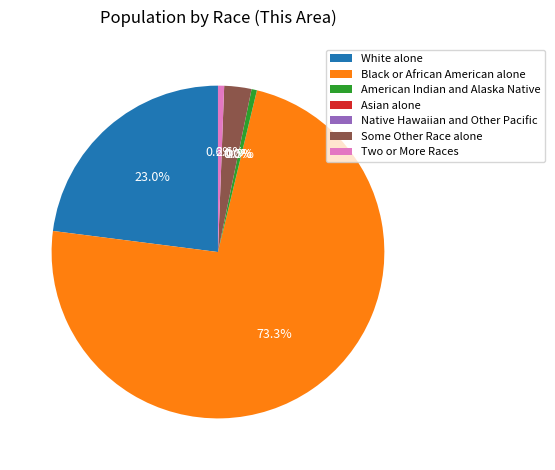

True or false: Some Other Race alone accounts for 1% of the total.

False